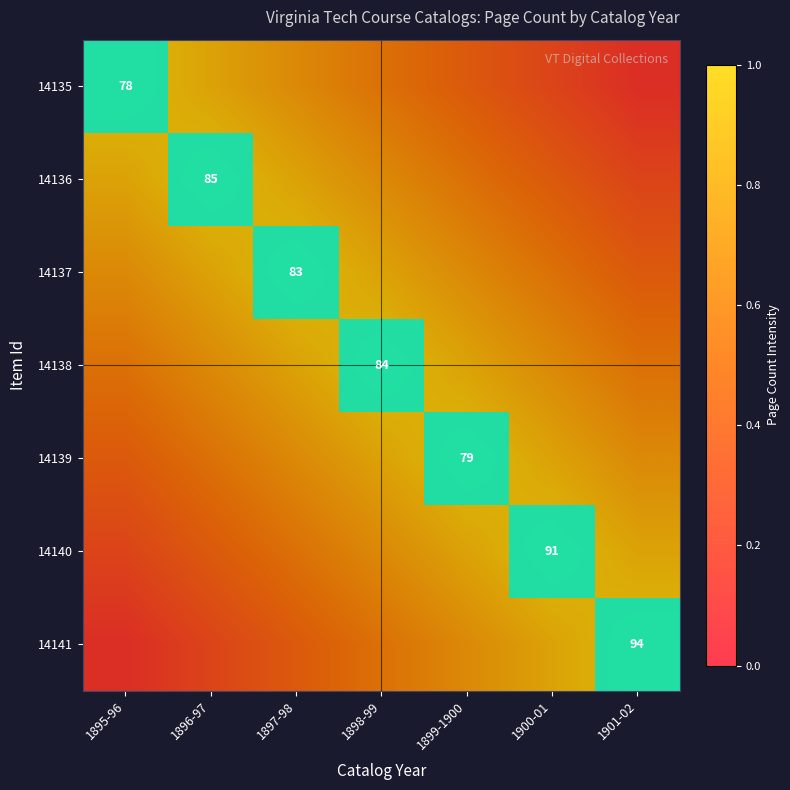

Rank the series at 1898-99 from highest to lowest value.

14138, 14137, 14139, 14136, 14140, 14135, 14141